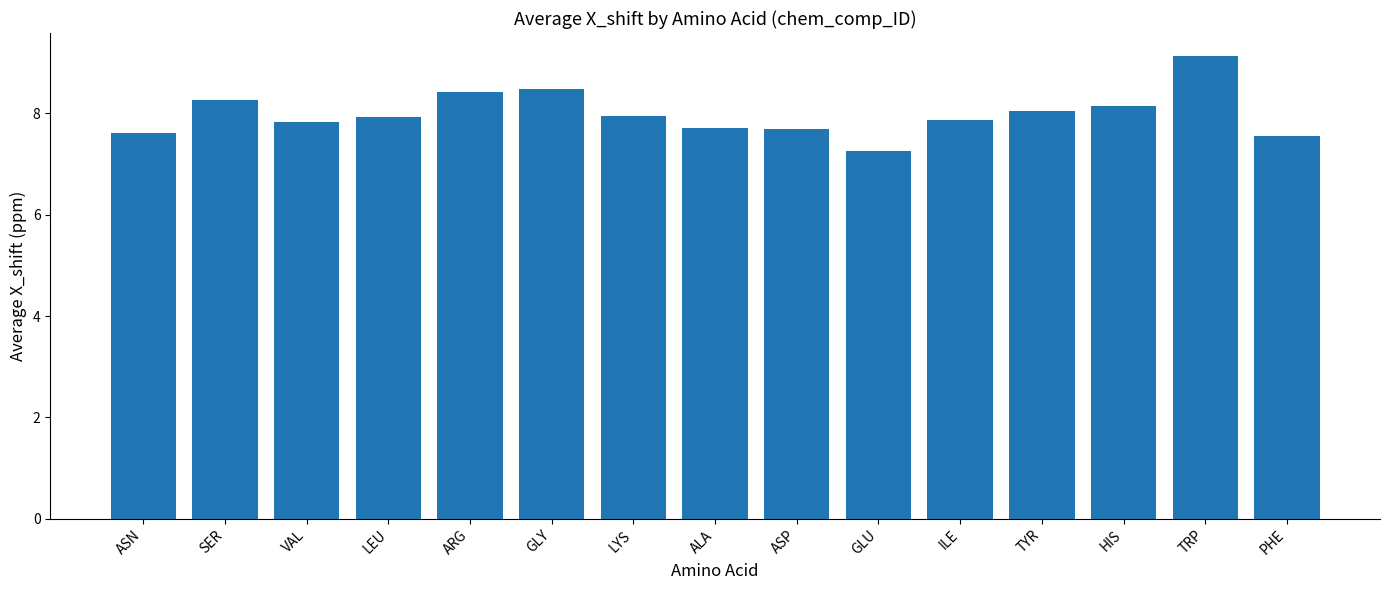

At which category does the chart reach its minimum across all series?

GLU